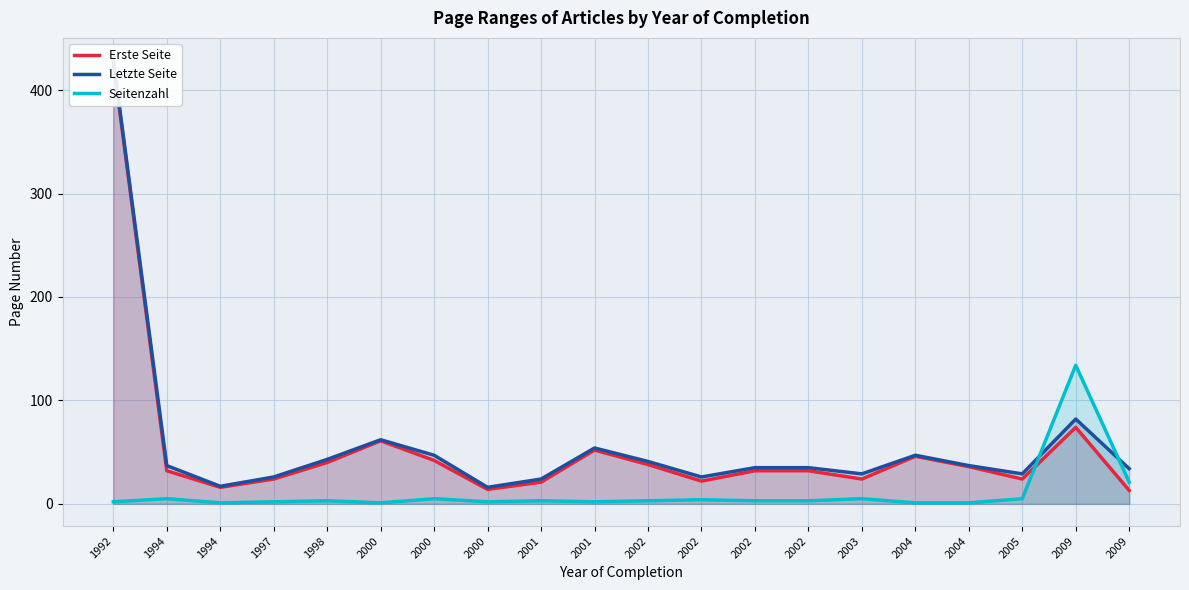

Rank the series by their maximum value, from lowest to highest.

Seitenzahl, Erste Seite, Letzte Seite